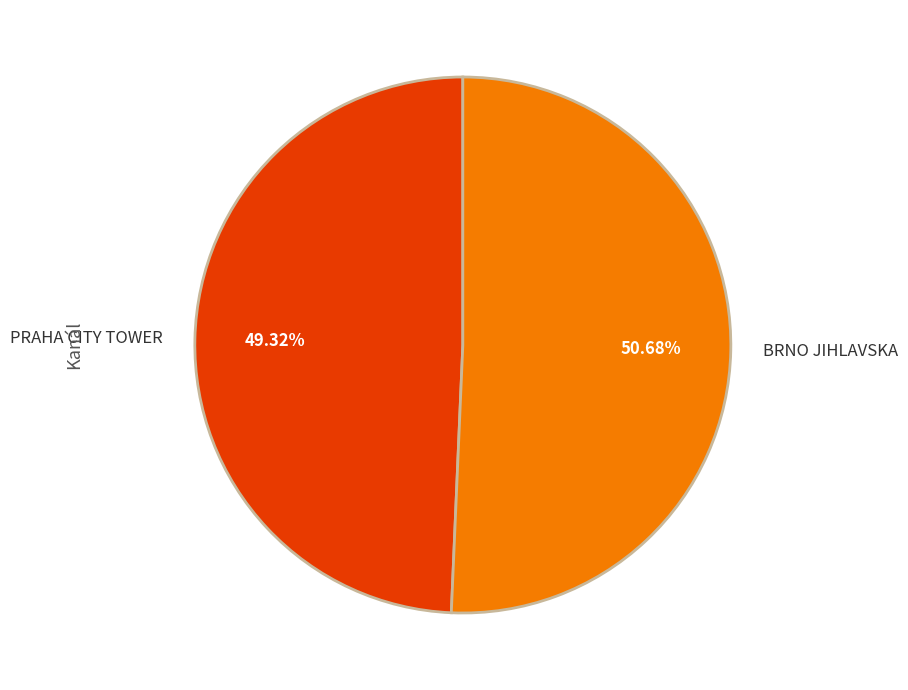

What percentage do PRAHA CITY TOWER and BRNO JIHLAVSKA together represent?

100.0%